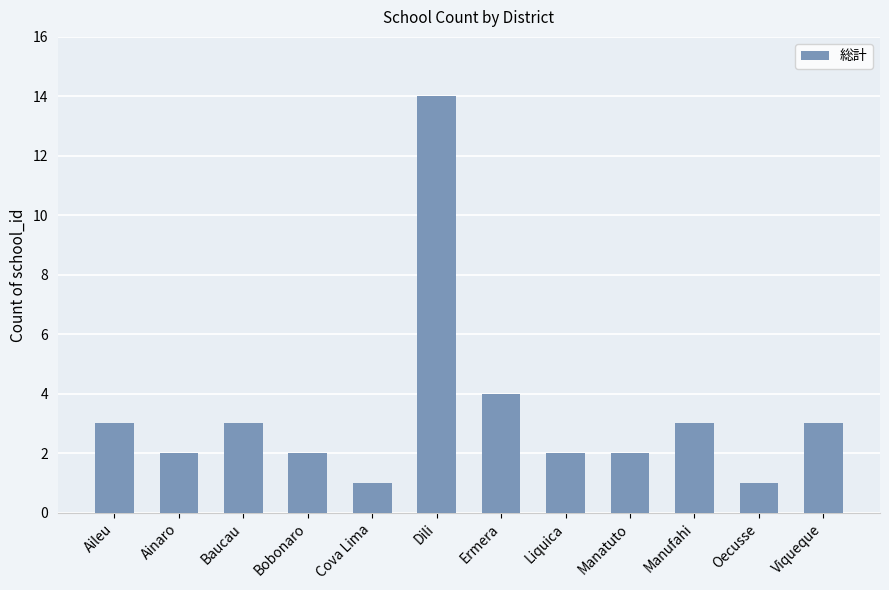

Which category has the highest value across all series?

Dili